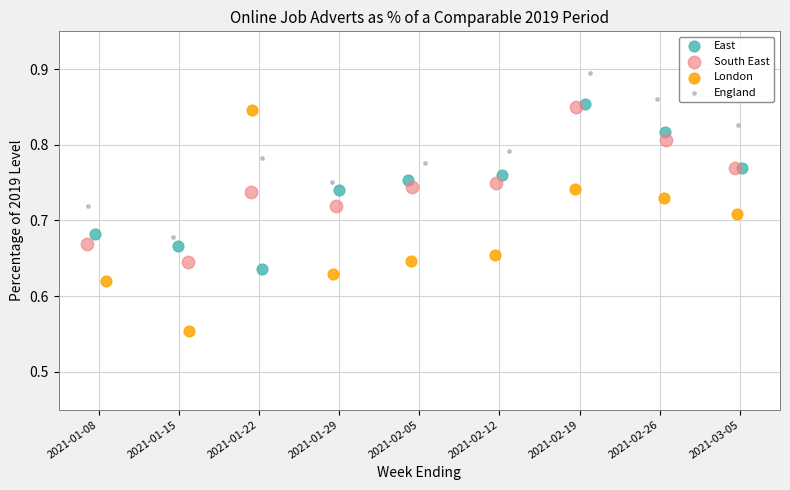

Which series contains the highest Y value?

England